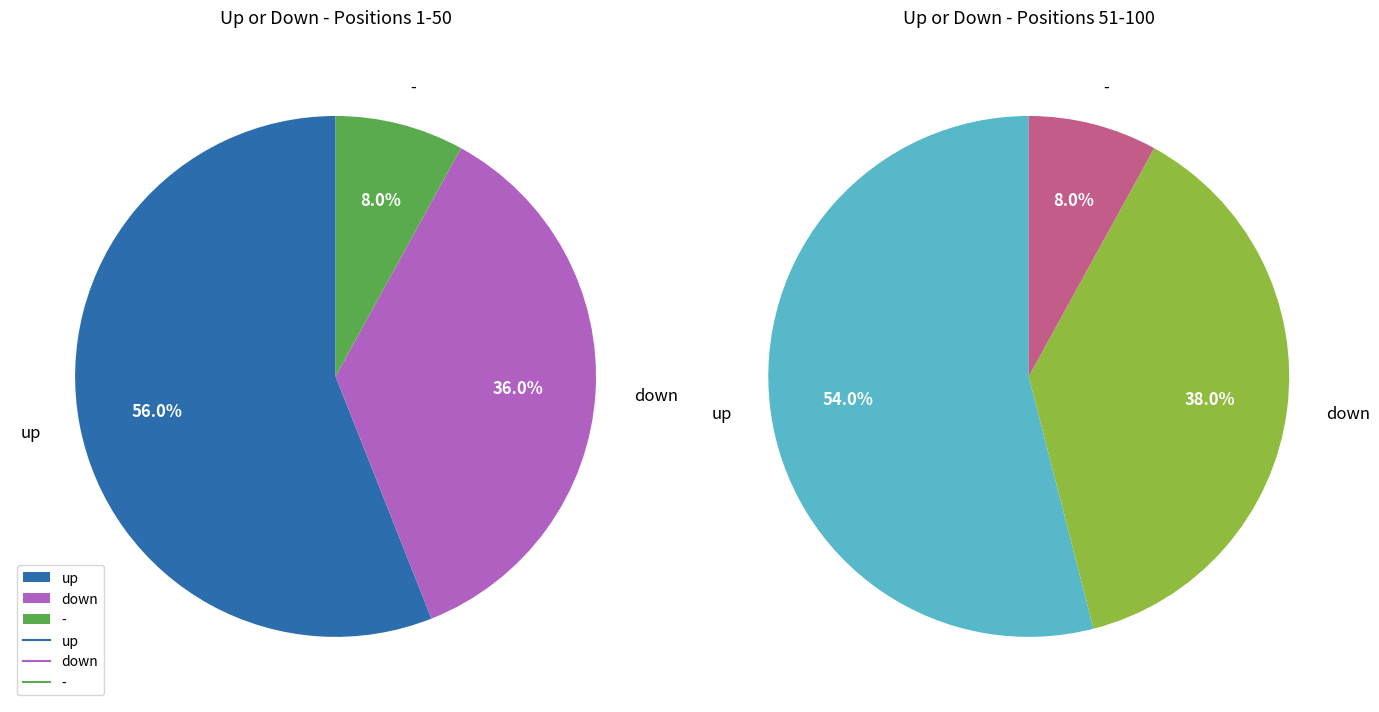

Which slice is the smallest?

-